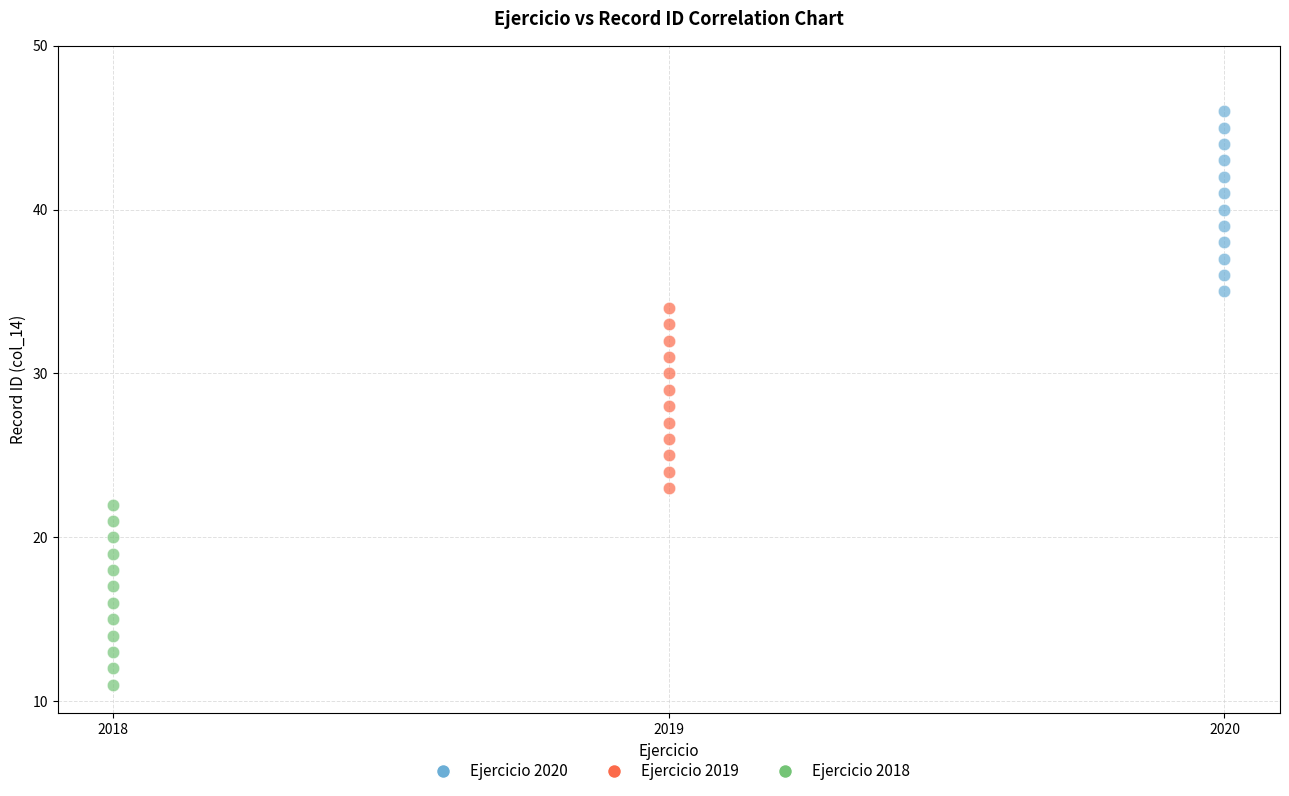

Which series reaches the maximum Y coordinate?

Ejercicio 2020